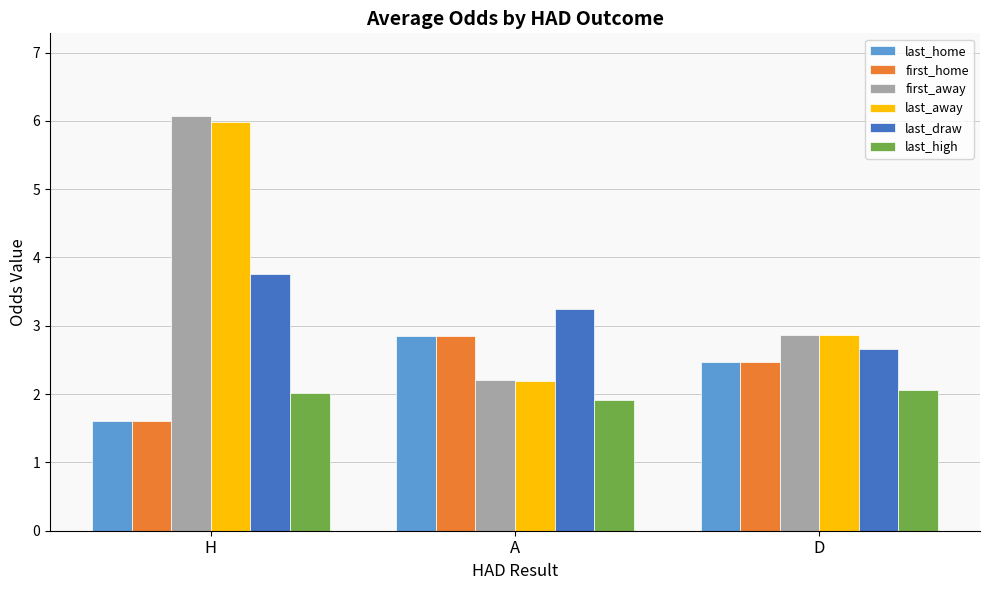

Are the bars grouped side by side (vs. stacked)?

Yes